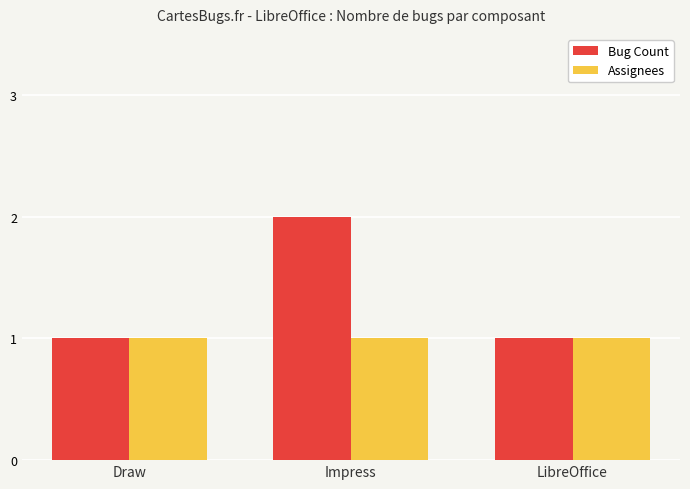

Rank the series by their maximum value, from lowest to highest.

Assignees, Bug Count